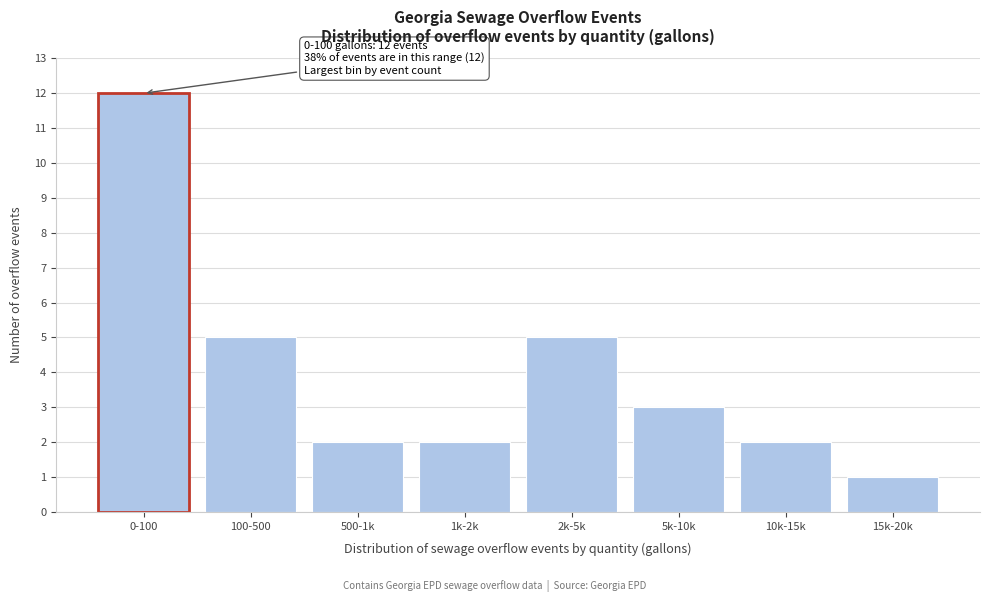

Reading left to right, transcribe all the data shown in this chart.

12	5	2	2	5	3	2	1